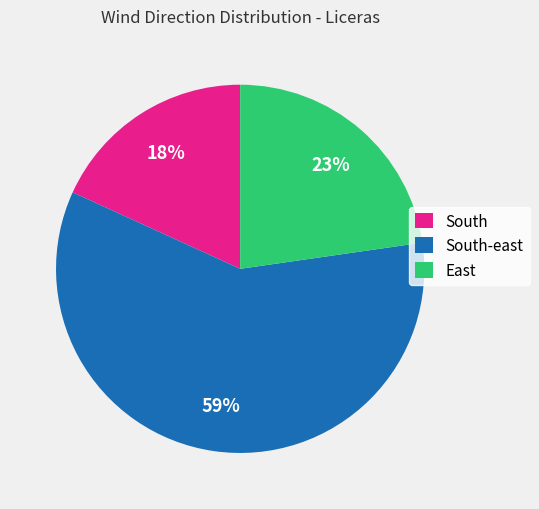

Does any single category account for the majority?

Yes